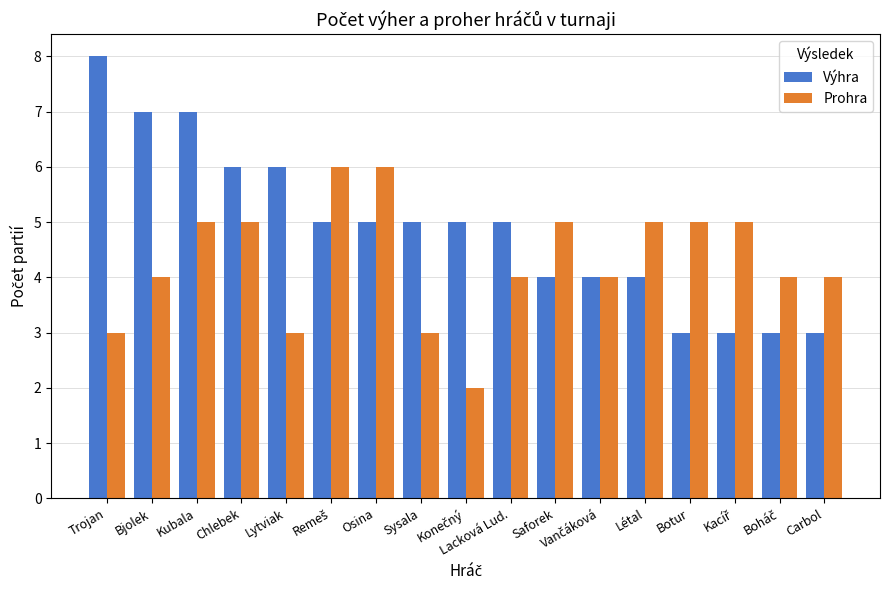

What is the greatest value displayed?

8